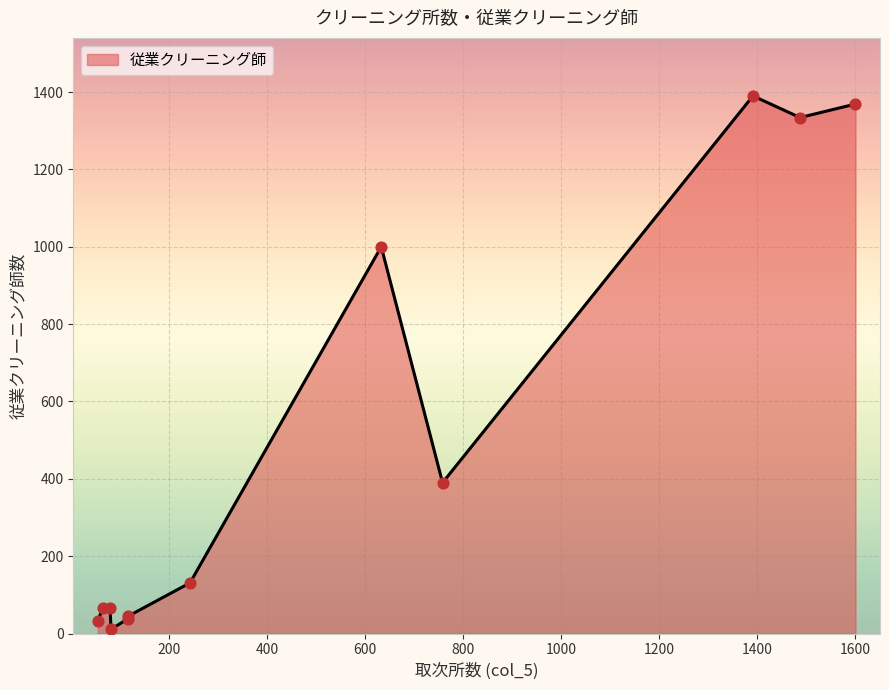

What is the difference between the maximum and minimum values?

1379